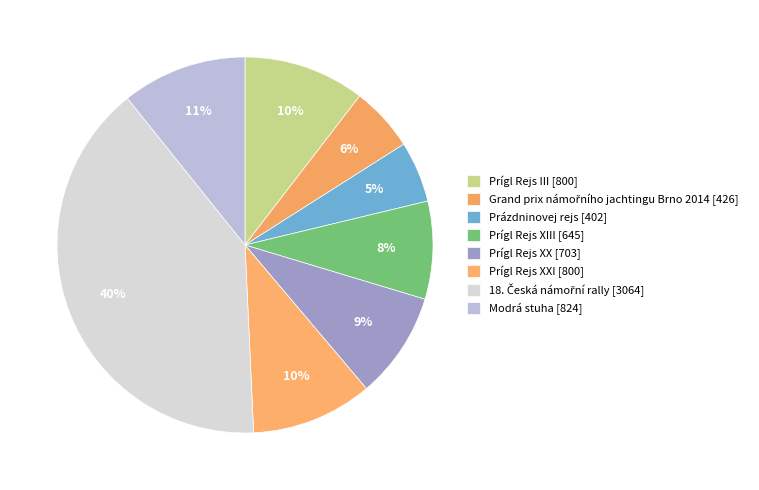

Count the number of slices in the pie.

8